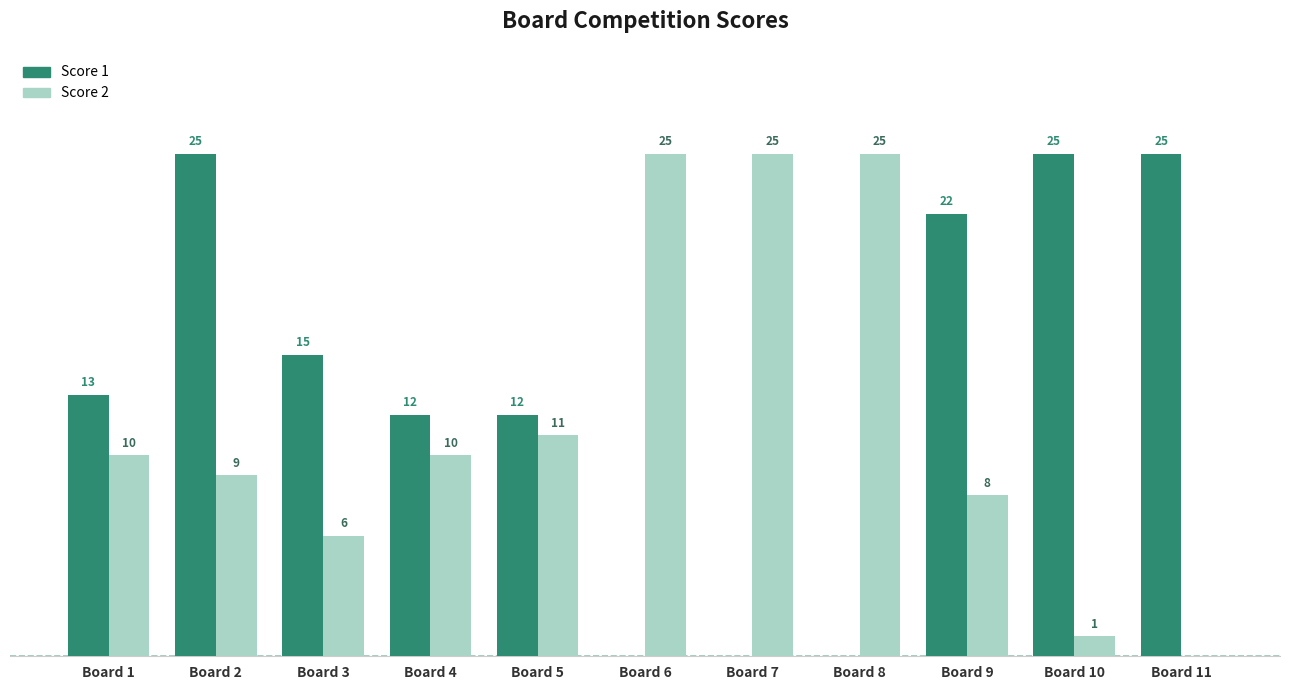

Which series changed the most between Board 1 and Board 10?

Score 1